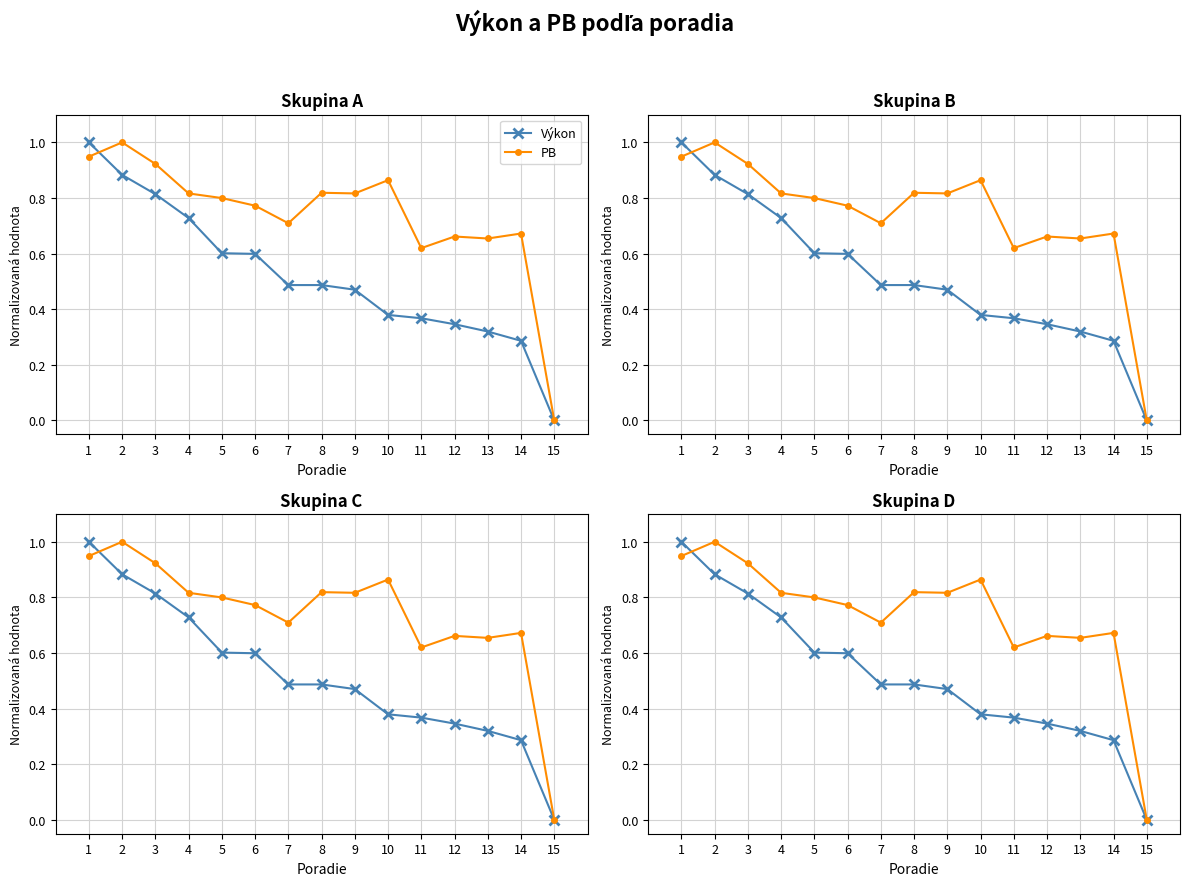

How many values in PB are above zero?

14